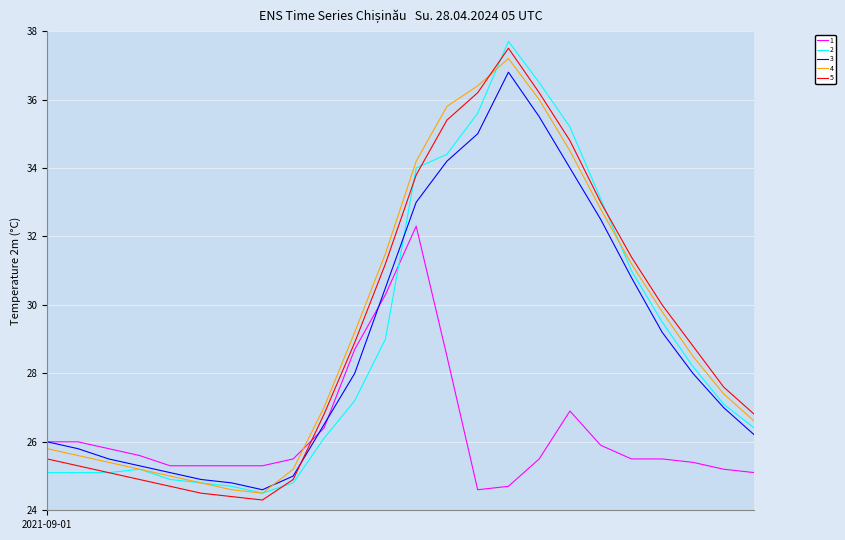

What is the maximum value shown in the chart?

37.7